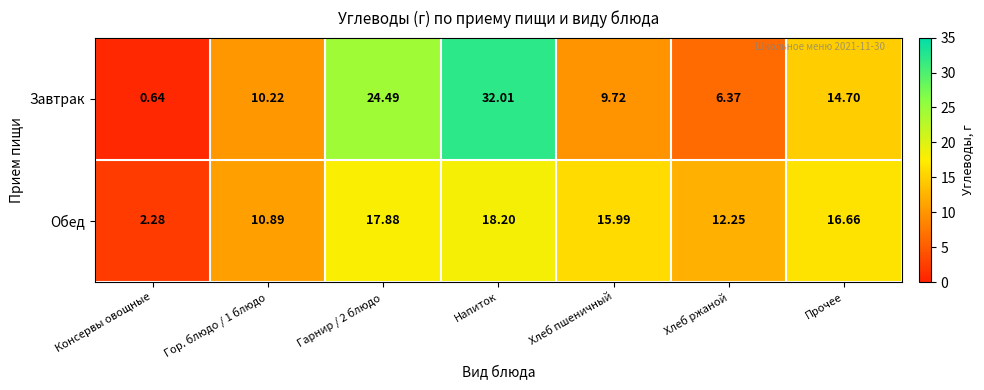

At which category is the sum across all series the highest?

Напиток